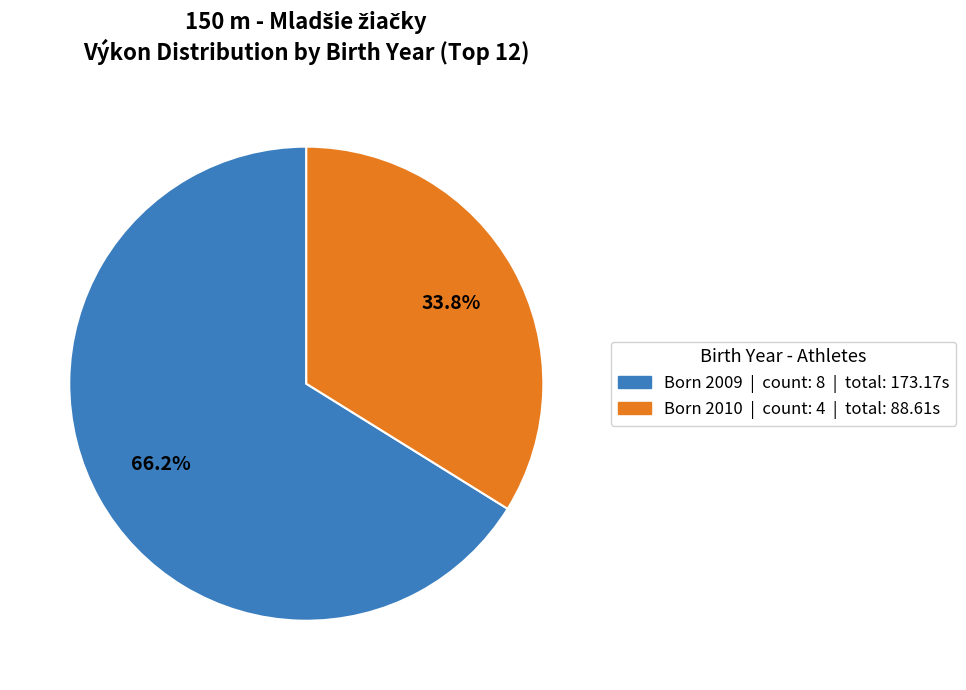

Which category has the smallest portion of the pie?

Born 2010 | count: 4 | total: 88.61s